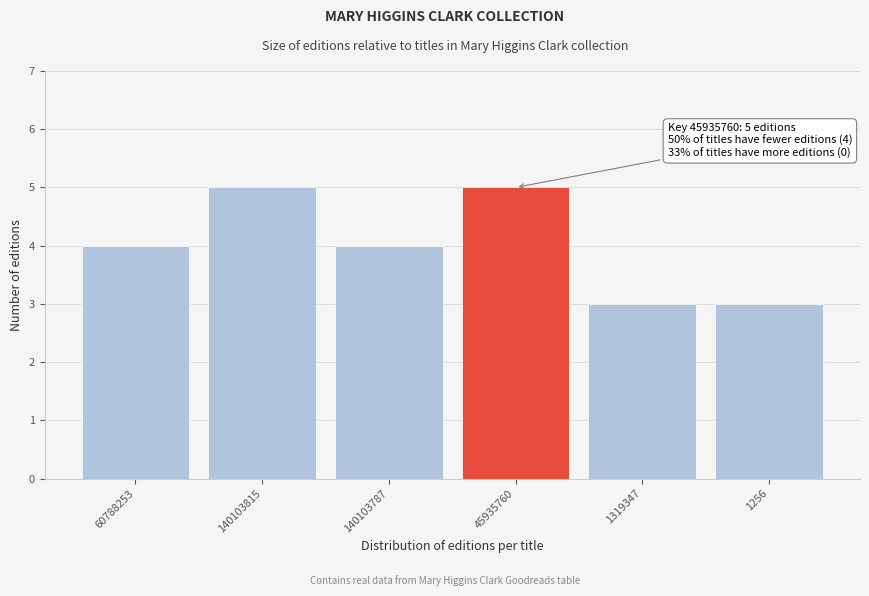

Reading left to right, extract all data points from this chart.

4	5	4	5	3	3